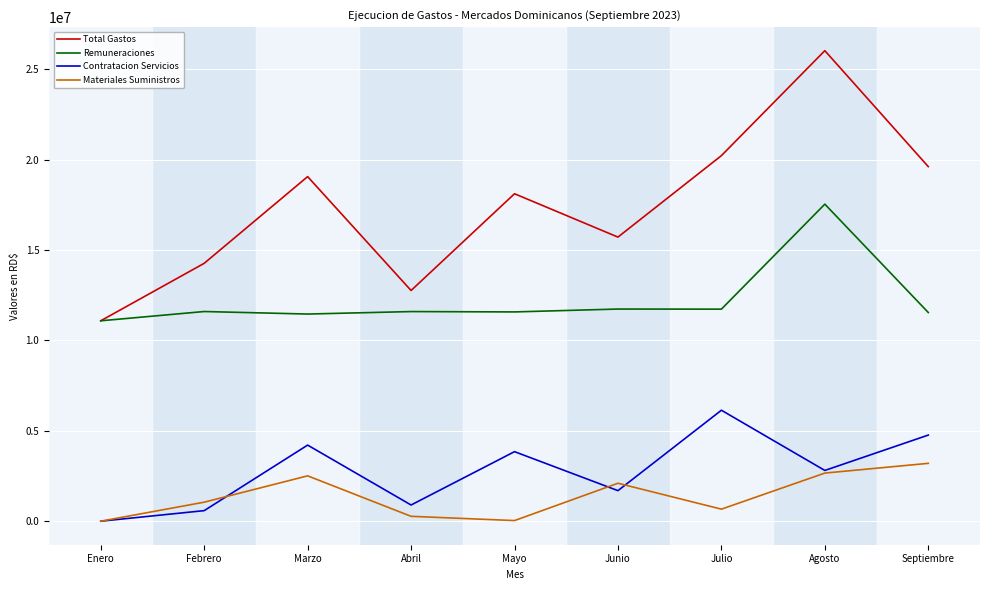

At which category does the chart reach its peak across all series?

Agosto